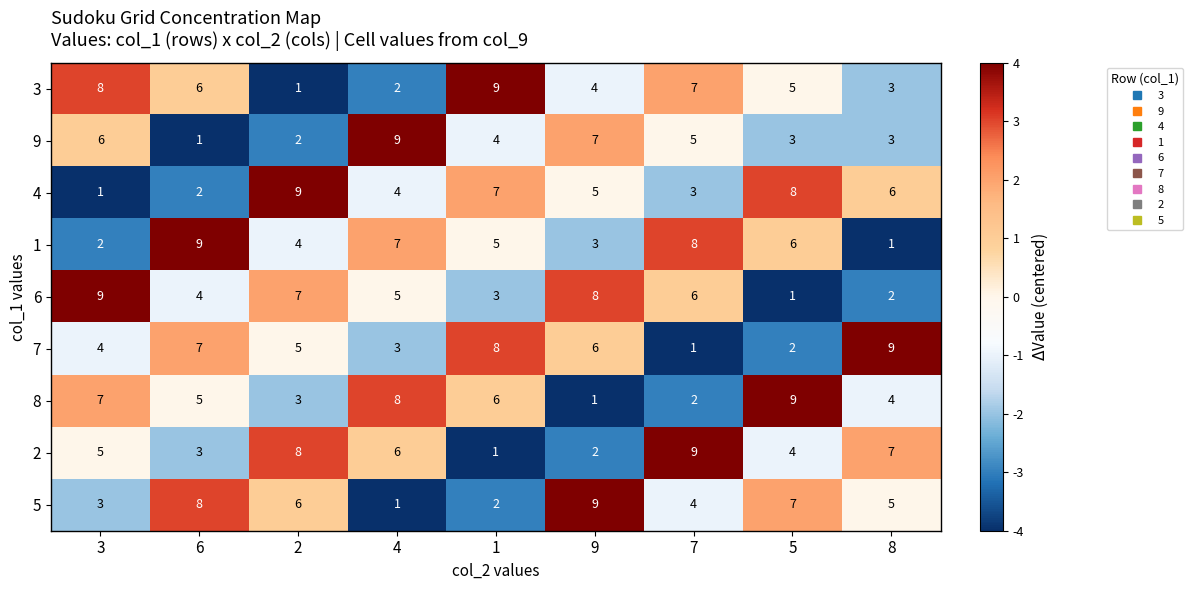

What is the difference between the maximum and second lowest values in the 2 series?

7